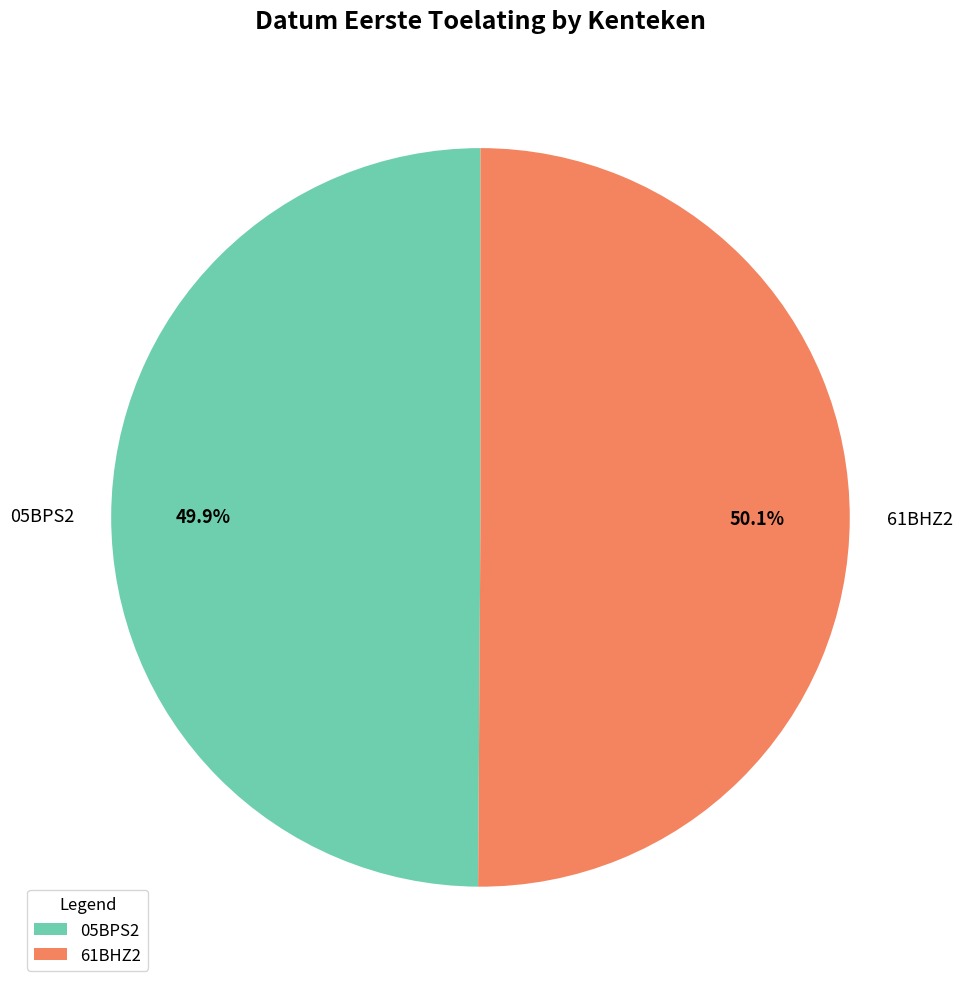

Does any single category account for the majority?

Yes